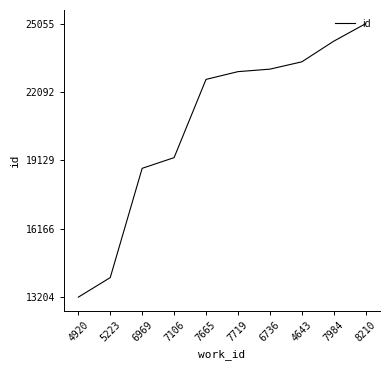

List the labels in order of value, smallest first.

4920, 5223, 6969, 7106, 7665, 7719, 6736, 4643, 7984, 8210